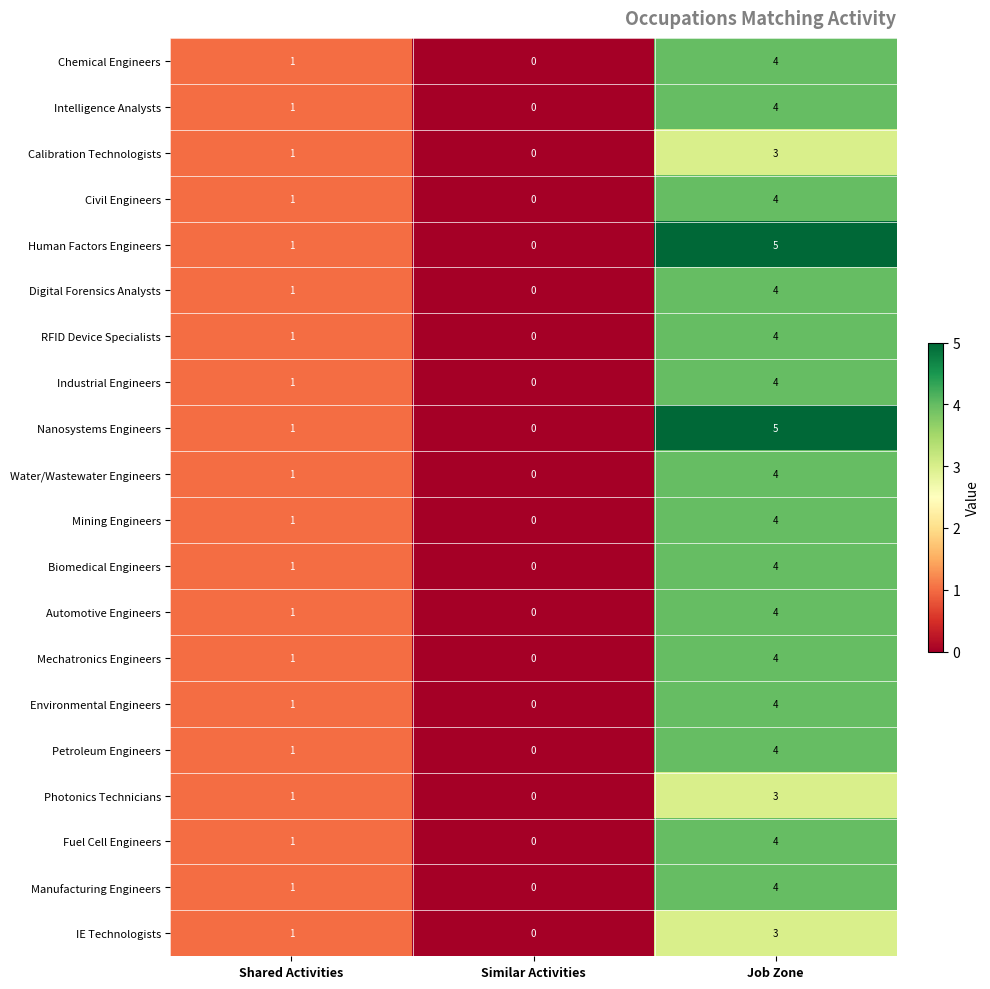

What is the difference between the highest and lowest values at Job Zone?

2